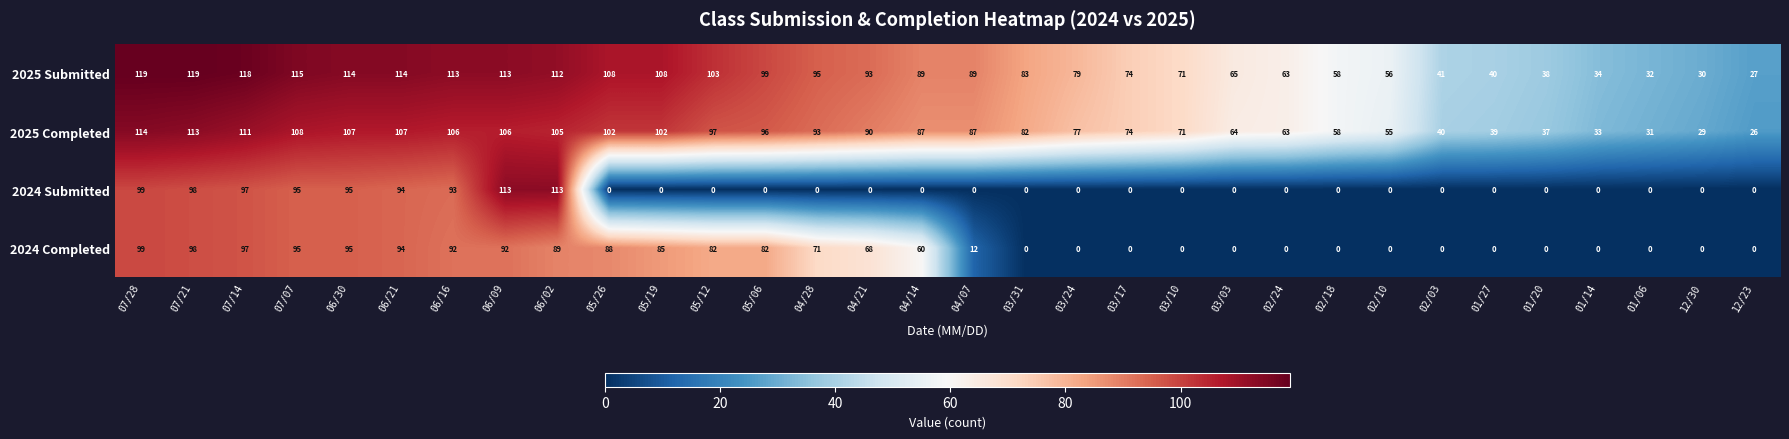

Which series has the widest spread of values?

2024 Submitted